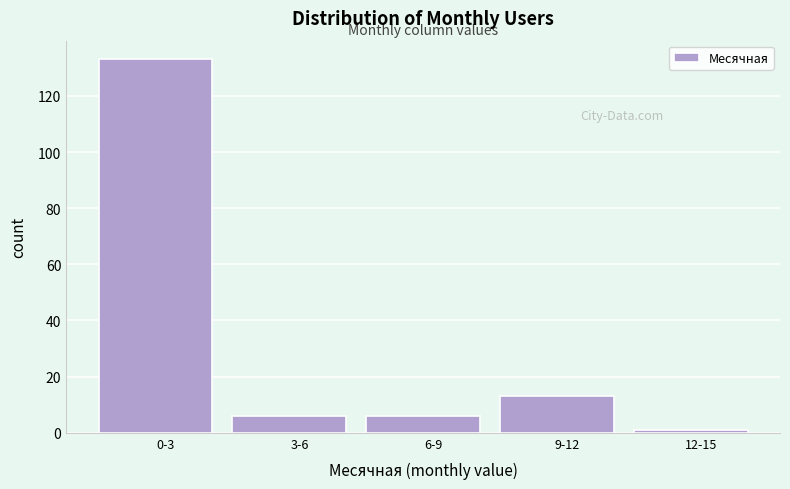

Reading left to right, extract all data points from this chart.

133	6	6	13	1